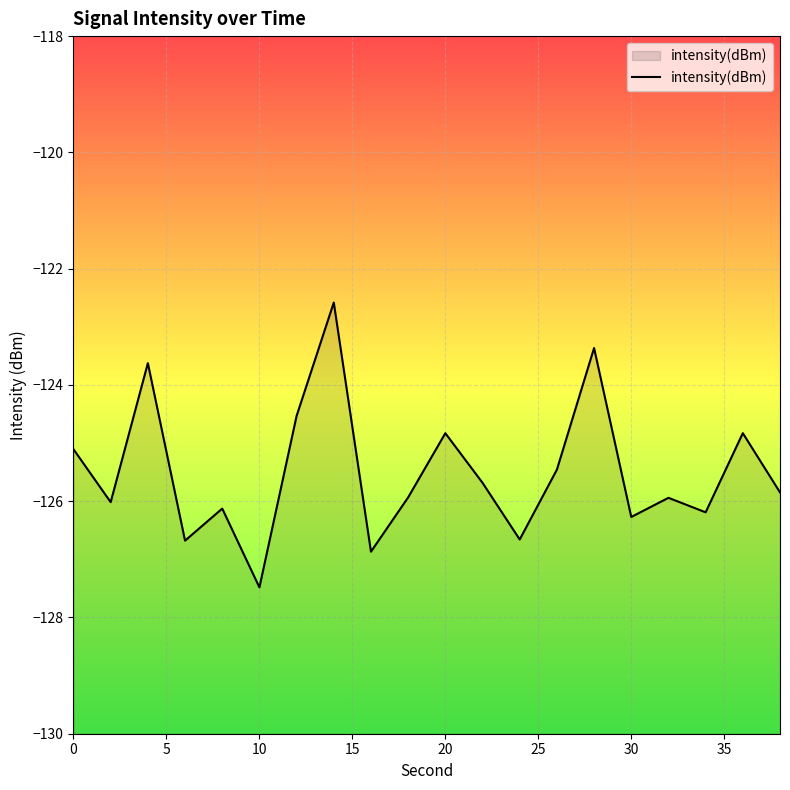

The value at 20 is -191.2. True or false?

False